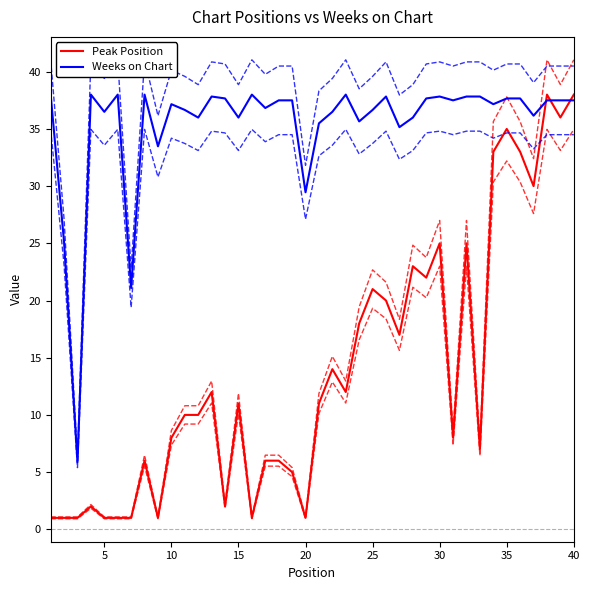

What is the difference between the second highest and minimum values in the Peak Position series?

37.0